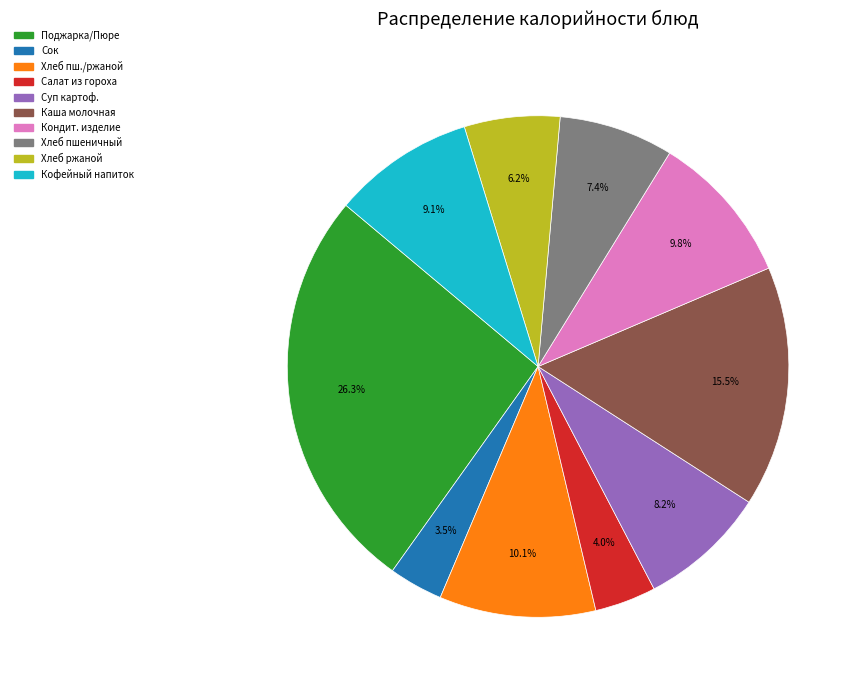

Is there any slice that represents more than half of the pie?

No